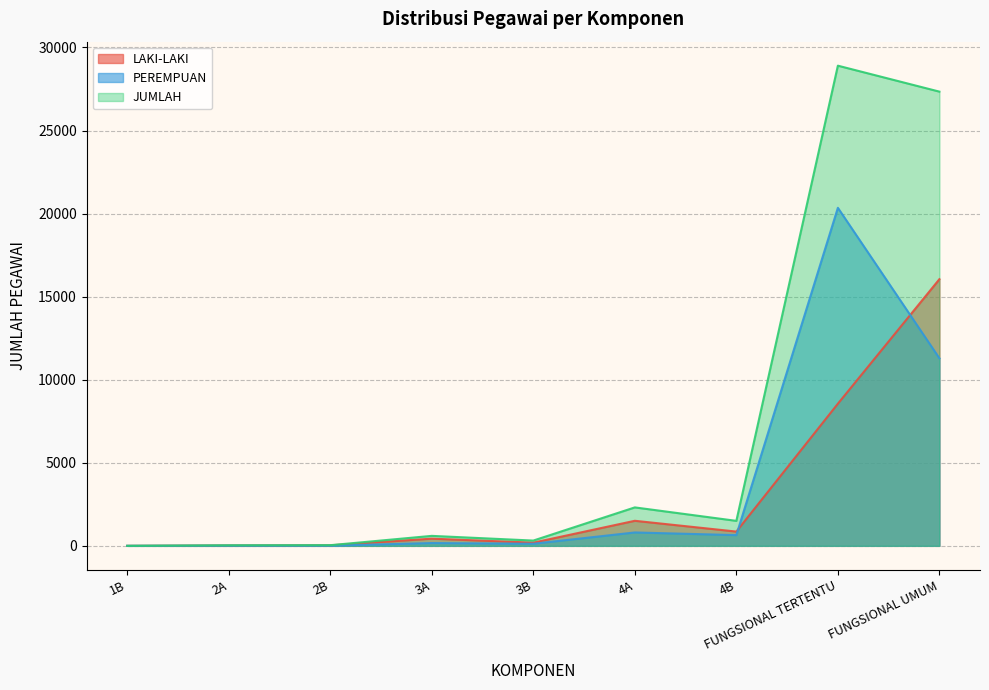

At which category does the chart reach its minimum across all series?

1B